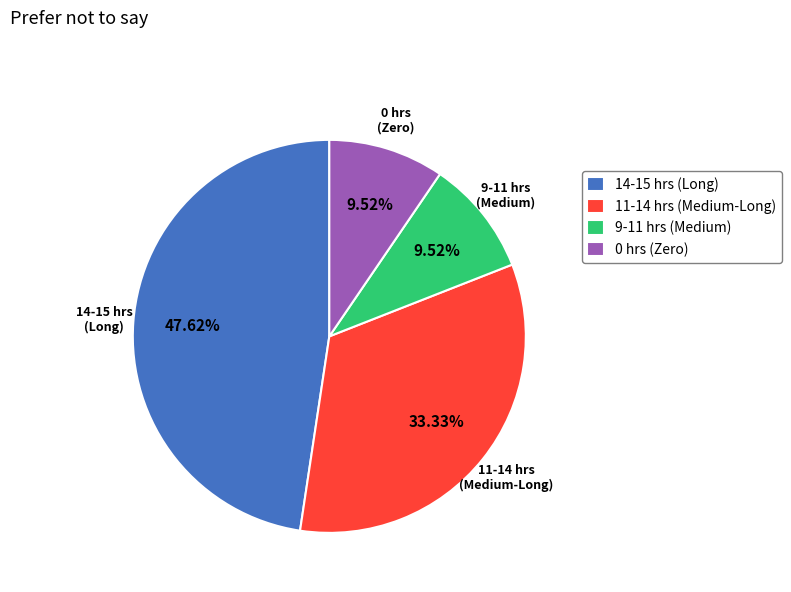

Is there any slice that represents more than half of the pie?

No